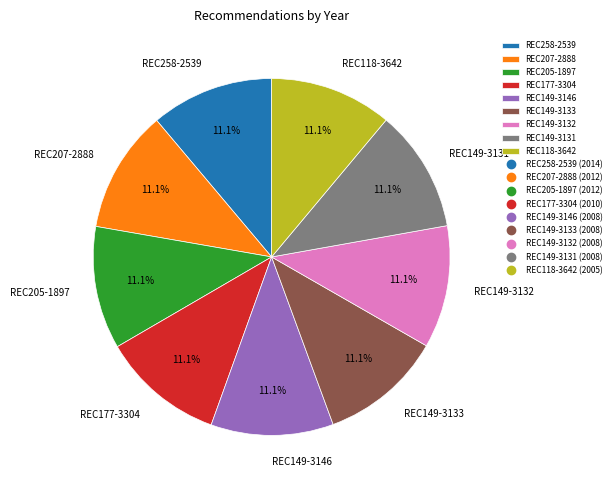

Combined, do REC149-3133 and REC177-3304 account for over 50%?

No